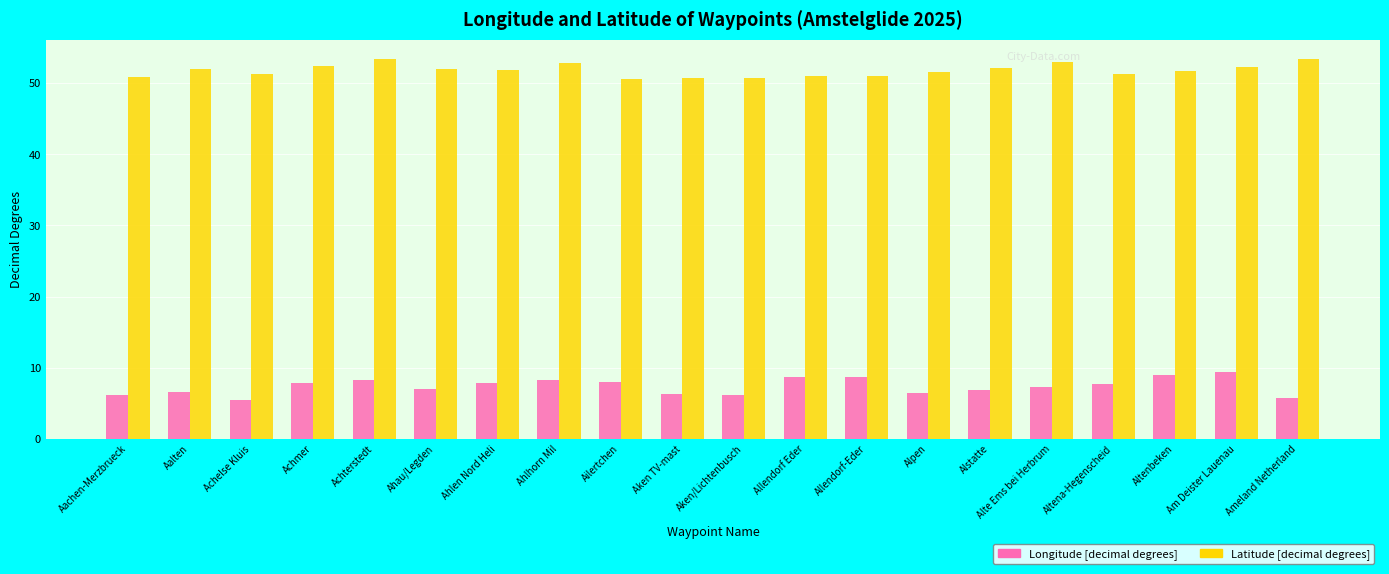

What is the total value across all series at Ailertchen?

58.5